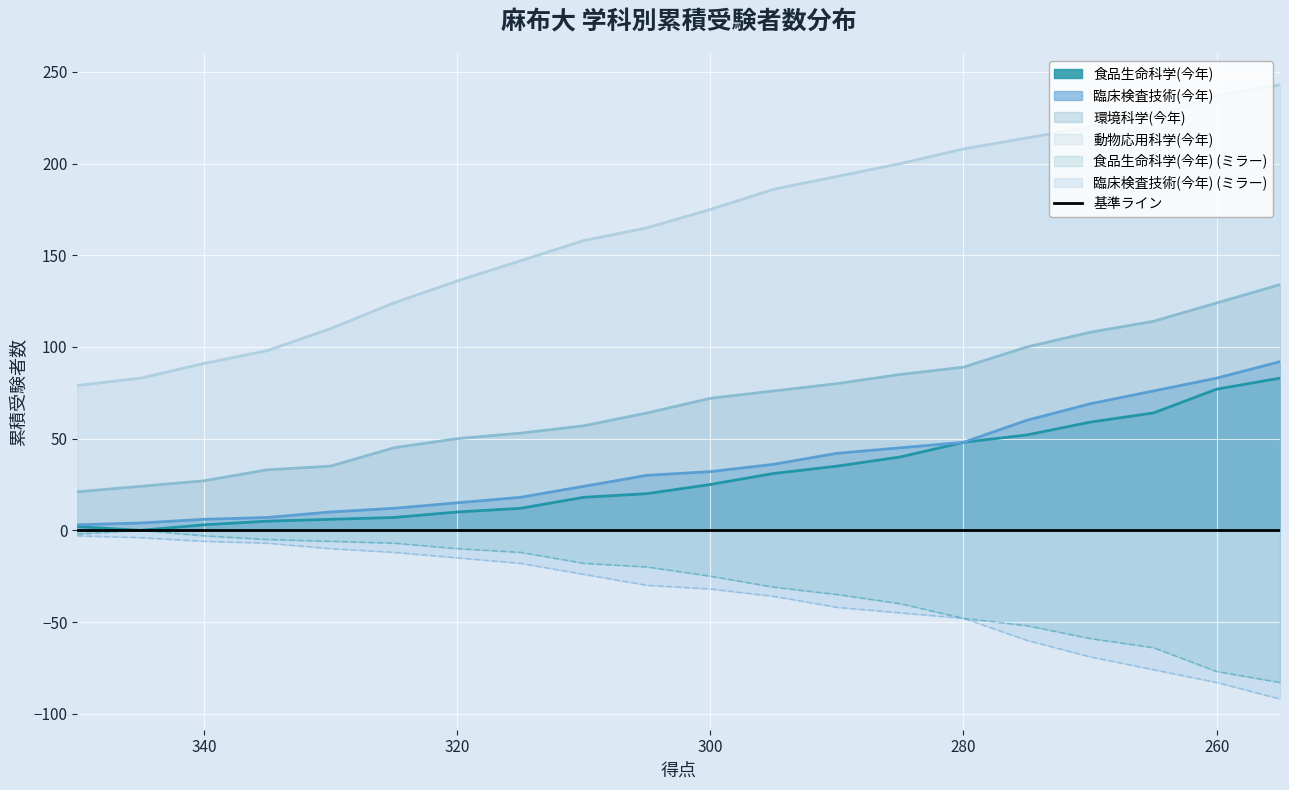

True or false: 環境科学(今年) has more than 2 points higher than both neighbors.

False